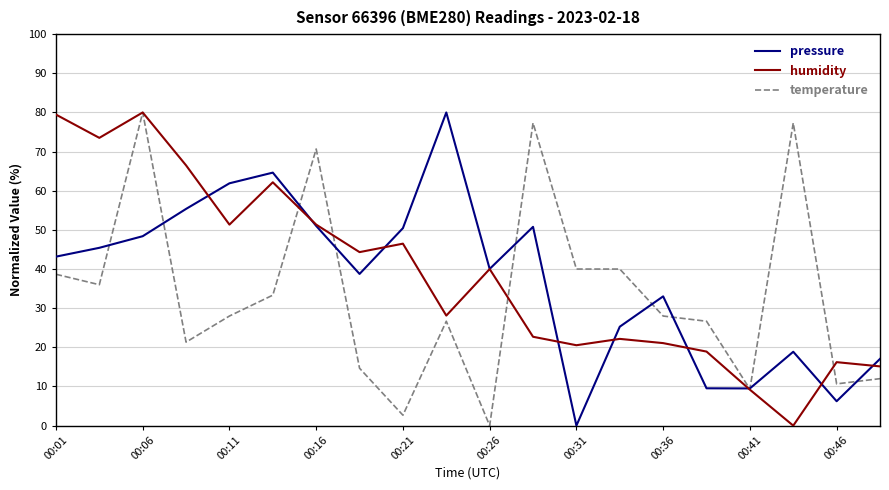

Does the chart have visible grid lines?

Yes